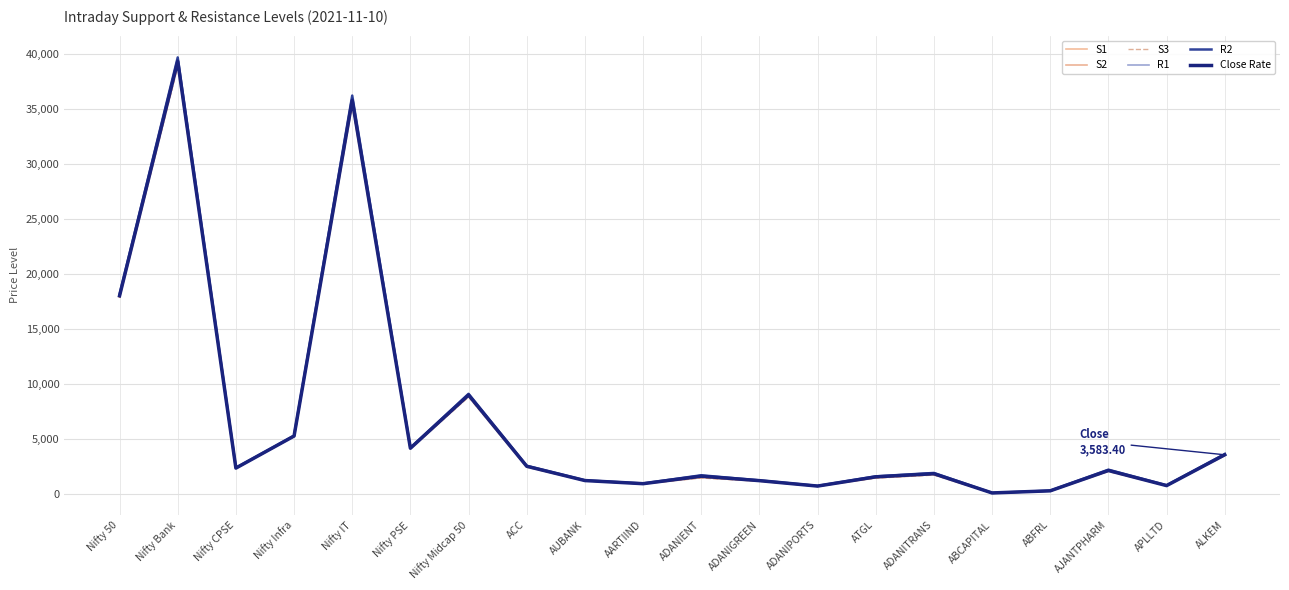

List the series in order of their overall mean, lowest first.

S3, S2, S1, Close Rate, R1, R2